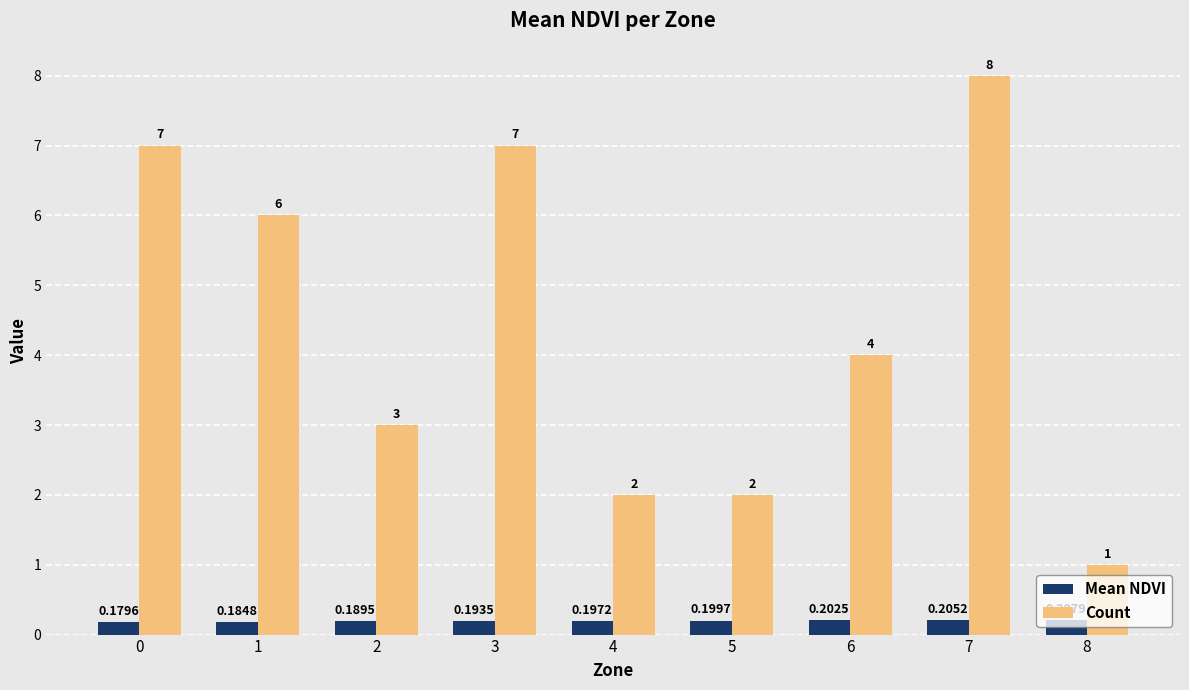

What is the average value of the Count series?

4.4